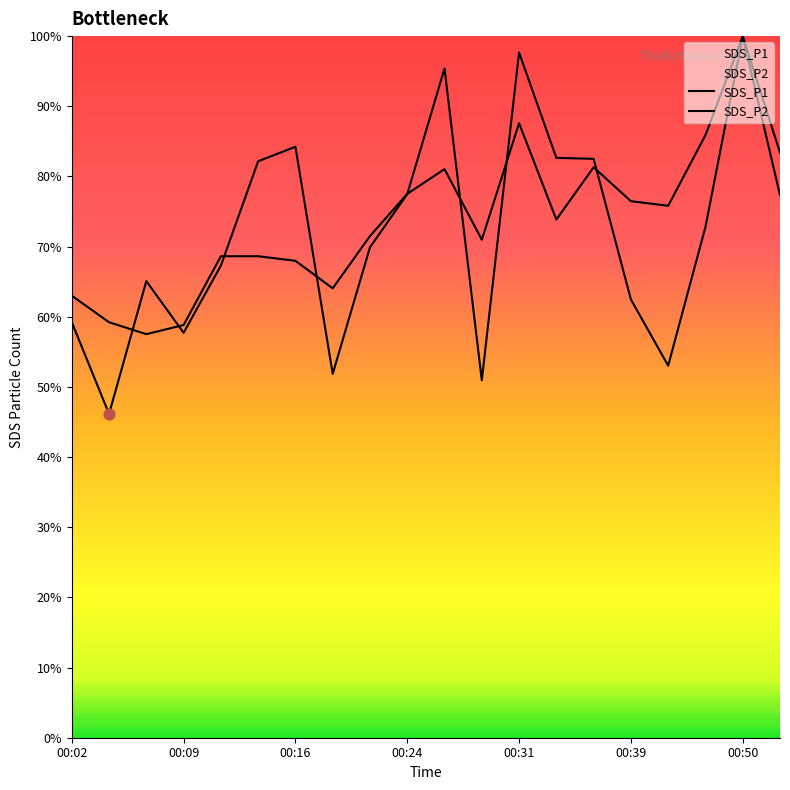

Which series contains the highest Y value?

SDS_P1